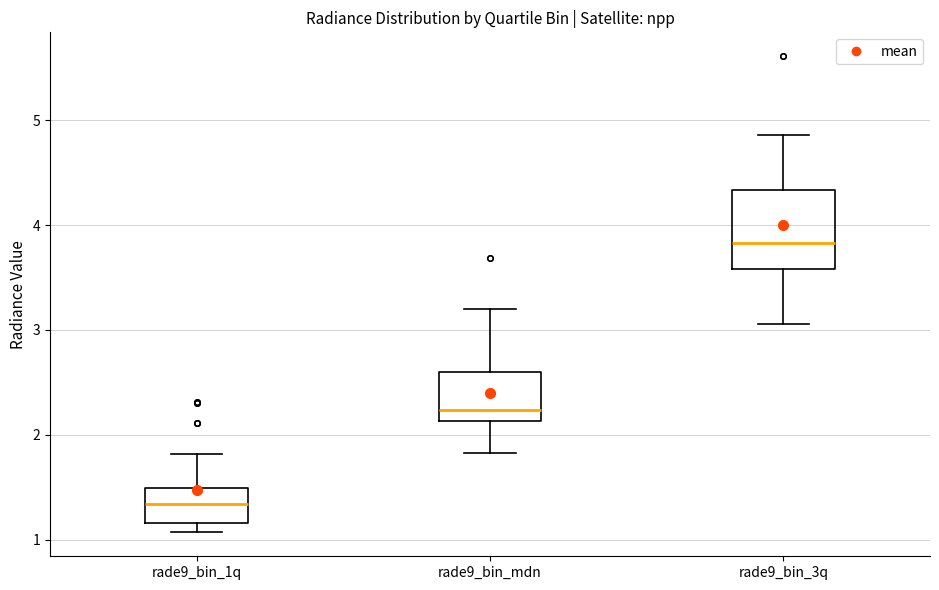

Reading left to right, transcribe this box plot: for each box, give where its median line is, the range the box spans, and where its two whiskers end, as read against the y-axis. The values are not printed on the chart, so give them approximately, as read against the axis.

rade9_bin_1q: median 1.3, box 1.2 to 1.5, whiskers 1.1 to 1.8
rade9_bin_mdn: median 2.2, box 2.1 to 2.6, whiskers 1.8 to 3.2
rade9_bin_3q: median 3.8, box 3.6 to 4.3, whiskers 3.1 to 4.9